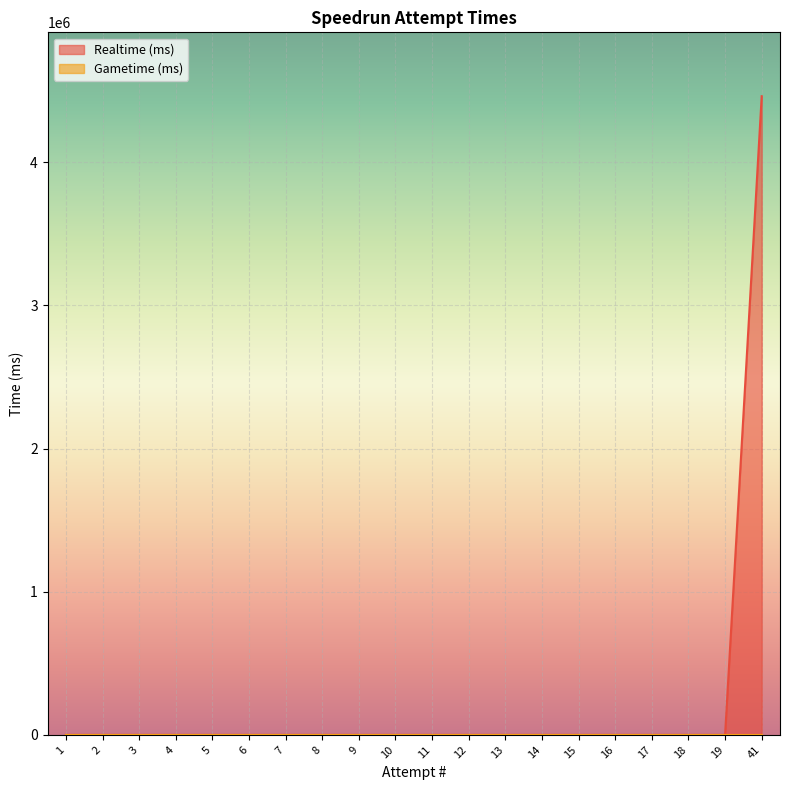

How many data points are above 0?

1